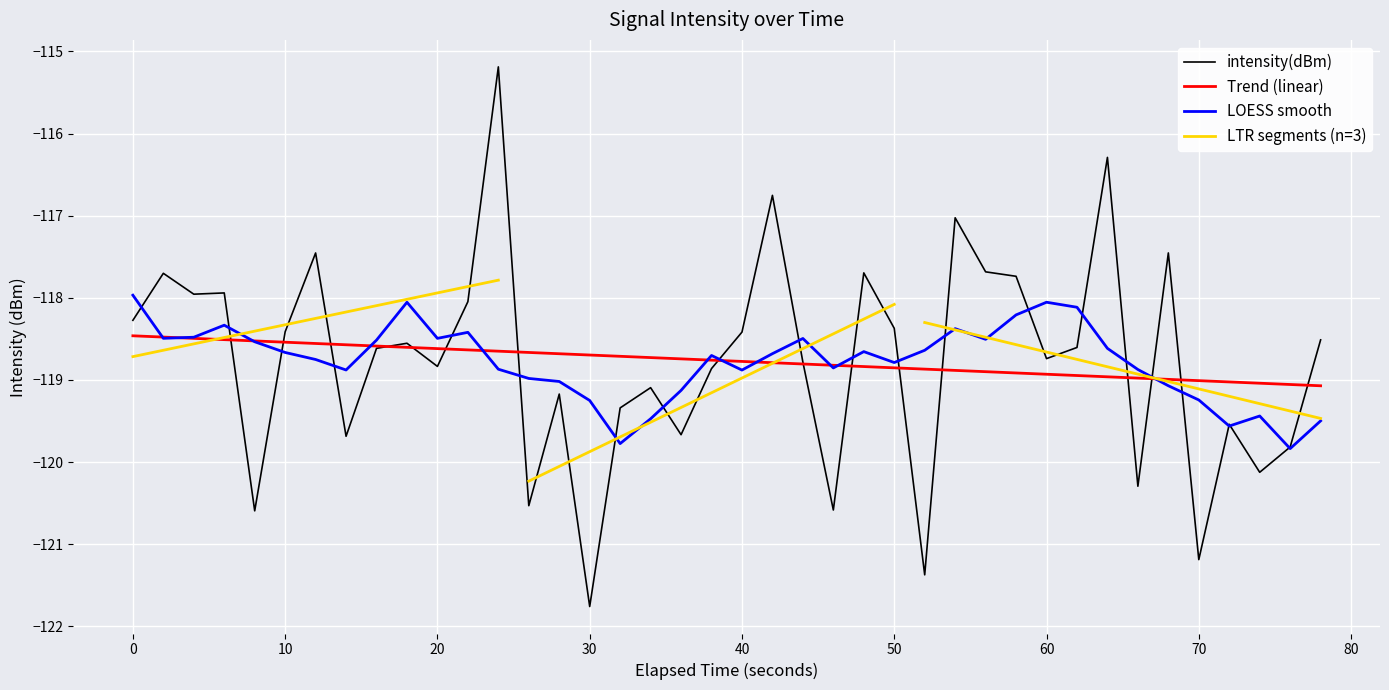

What is the difference between the maximum and minimum values?

6.6